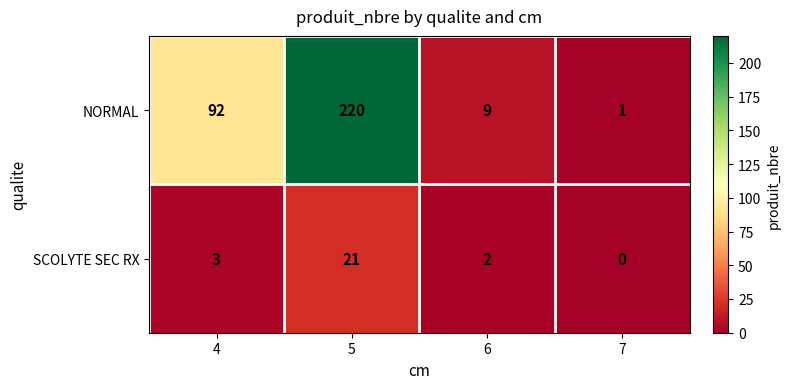

What value does the NORMAL series have at 5, to the nearest 5?

220